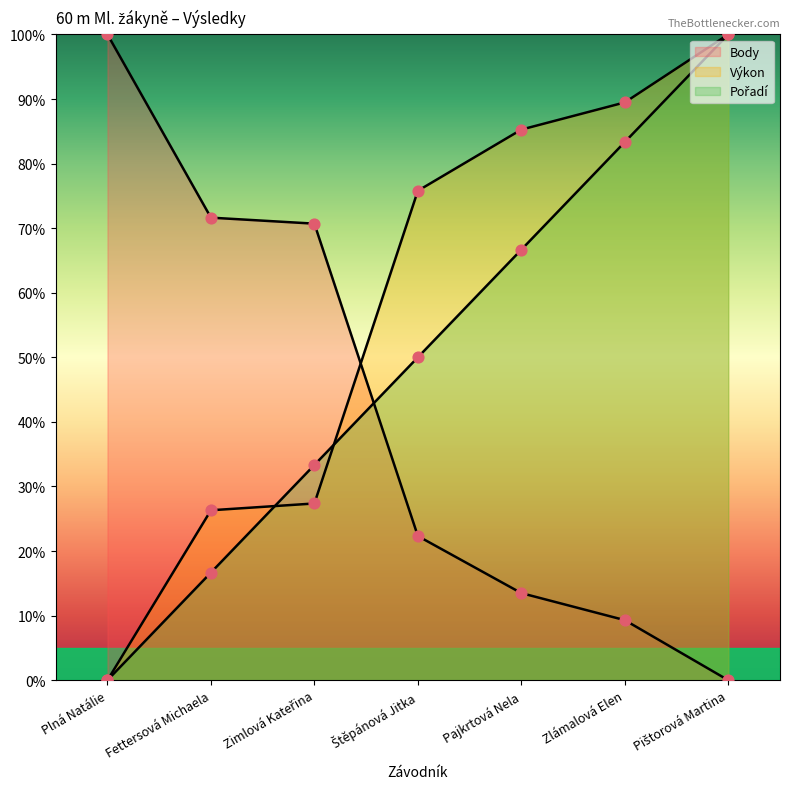

Which series has the largest Y range (max minus min)?

Pořadí